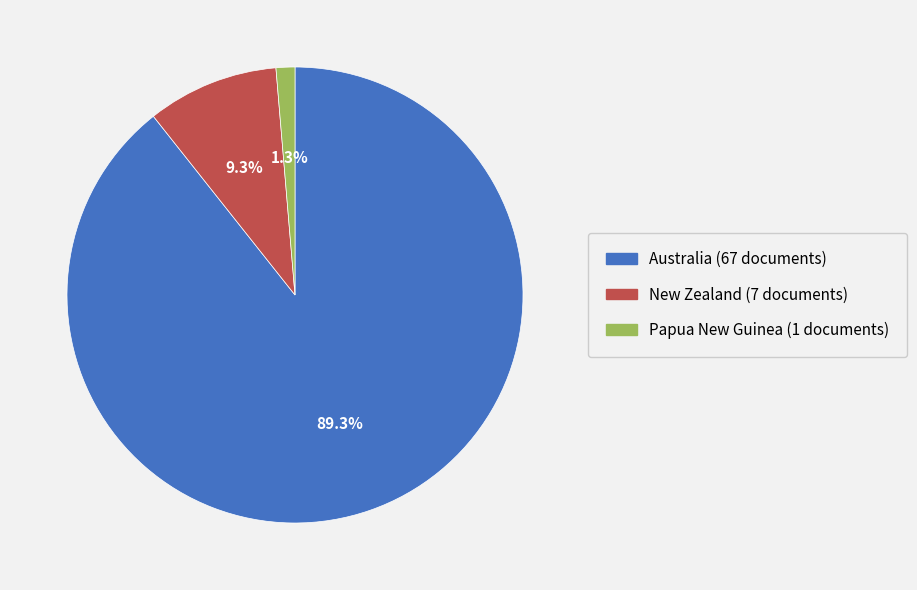

What is the largest slice in the pie chart?

Australia